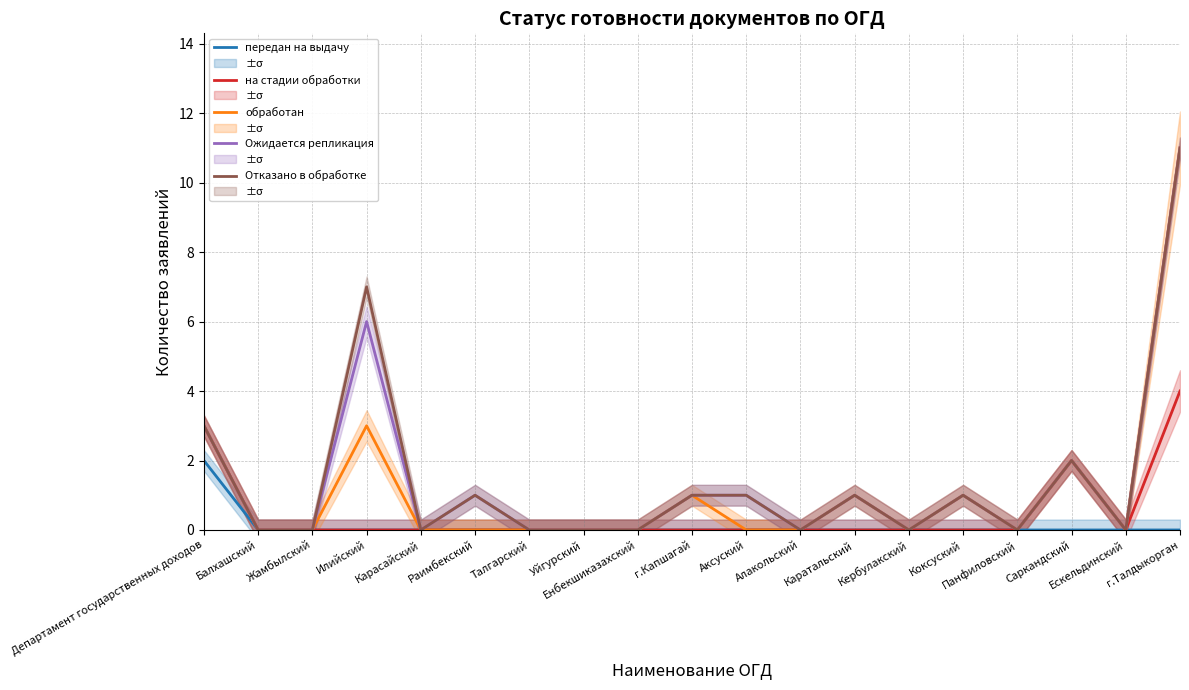

Reading left to right, list all the values displayed in this chart.

передан на выдачу: Департамент государственных доходов=2	Балхашский=0	Жамбылский=0	Илийский=0	Карасайский=0	Раимбекский=0	Талгарский=0	Уйгурский=0	Енбекшиказахский=0	г.Капшагай=0	Аксуский=0	Алакольский=0	Каратальский=0	Кербулакский=0	Коксуский=0	Панфиловский=0	Саркандский=0	Ескельдинский=0	г.Талдыкорган=0
на стадии обработки: Департамент государственных доходов=3	Балхашский=0	Жамбылский=0	Илийский=0	Карасайский=0	Раимбекский=0	Талгарский=0	Уйгурский=0	Енбекшиказахский=0	г.Капшагай=0	Аксуский=0	Алакольский=0	Каратальский=0	Кербулакский=0	Коксуский=0	Панфиловский=0	Саркандский=2	Ескельдинский=0	г.Талдыкорган=4
обработан: Департамент государственных доходов=3	Балхашский=0	Жамбылский=0	Илийский=3	Карасайский=0	Раимбекский=0	Талгарский=0	Уйгурский=0	Енбекшиказахский=0	г.Капшагай=1	Аксуский=0	Алакольский=0	Каратальский=1	Кербулакский=0	Коксуский=1	Панфиловский=0	Саркандский=2	Ескельдинский=0	г.Талдыкорган=11
Ожидается репликация: Департамент государственных доходов=3	Балхашский=0	Жамбылский=0	Илийский=6	Карасайский=0	Раимбекский=1	Талгарский=0	Уйгурский=0	Енбекшиказахский=0	г.Капшагай=1	Аксуский=1	Алакольский=0	Каратальский=1	Кербулакский=0	Коксуский=1	Панфиловский=0	Саркандский=2	Ескельдинский=0	г.Талдыкорган=11
Отказано в обработке: Департамент государственных доходов=3	Балхашский=0	Жамбылский=0	Илийский=7	Карасайский=0	Раимбекский=1	Талгарский=0	Уйгурский=0	Енбекшиказахский=0	г.Капшагай=1	Аксуский=1	Алакольский=0	Каратальский=1	Кербулакский=0	Коксуский=1	Панфиловский=0	Саркандский=2	Ескельдинский=0	г.Талдыкорган=11